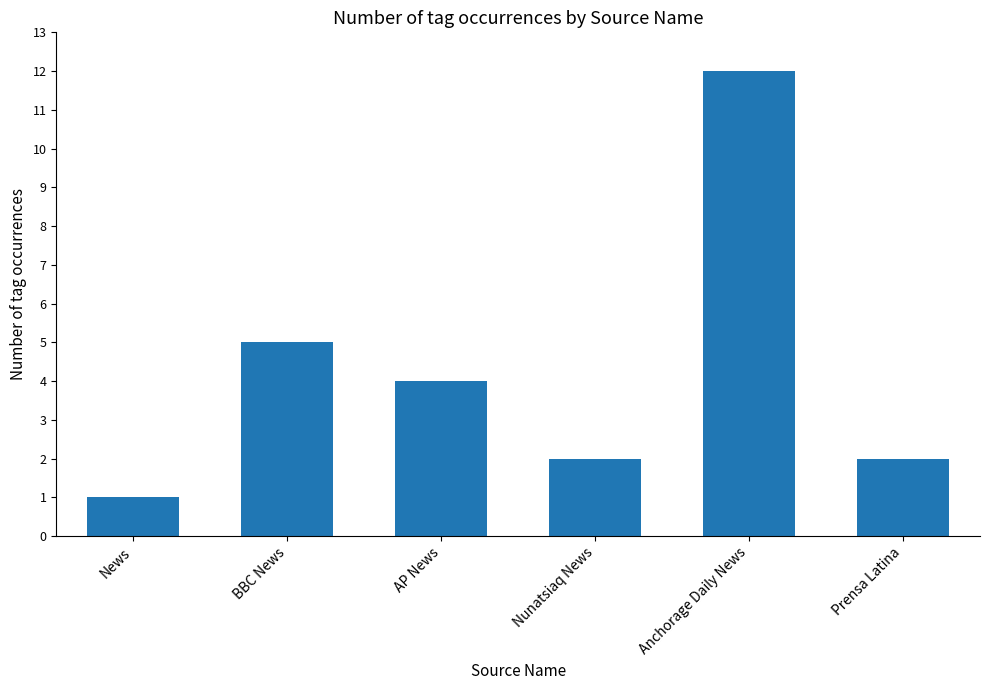

What is the label of the 5th bar from the right?

BBC News